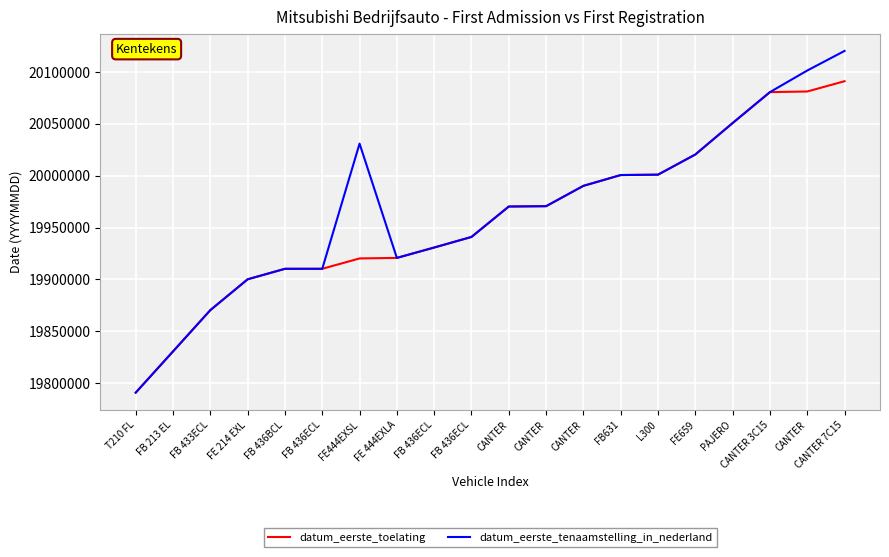

Reading left to right, list all the values displayed in this chart.

datum_eerste_toelating: 19790919	19830629	19870401	19900105	19910207	19910222	19920203	19920710	19930707	19940907	19970219	19970528	19990128	20000531	20000906	20020325	20050630	20080419	20081028	20090918
datum_eerste_tenaamstelling_in_nederland: 19790919	19830629	19870401	19900105	19910207	19910222	20030813	19920710	19930707	19940907	19970219	19970528	19990128	20000531	20000906	20020325	20050630	20080419	20101228	20120112